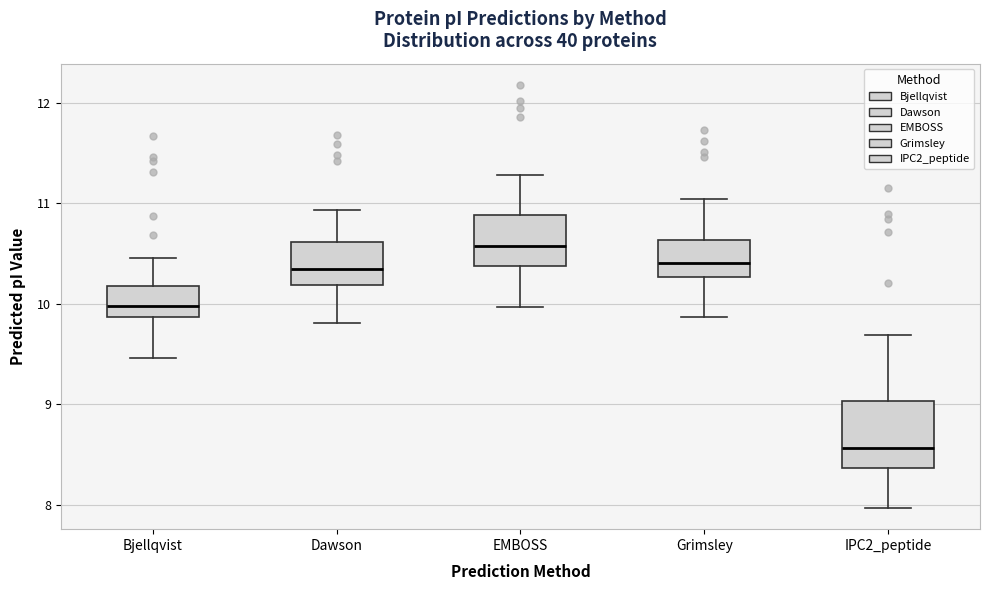

Where is the upper edge of the box for Bjellqvist on the y-axis? The values are not printed on the chart, so give them approximately, as read against the axis.

10.2